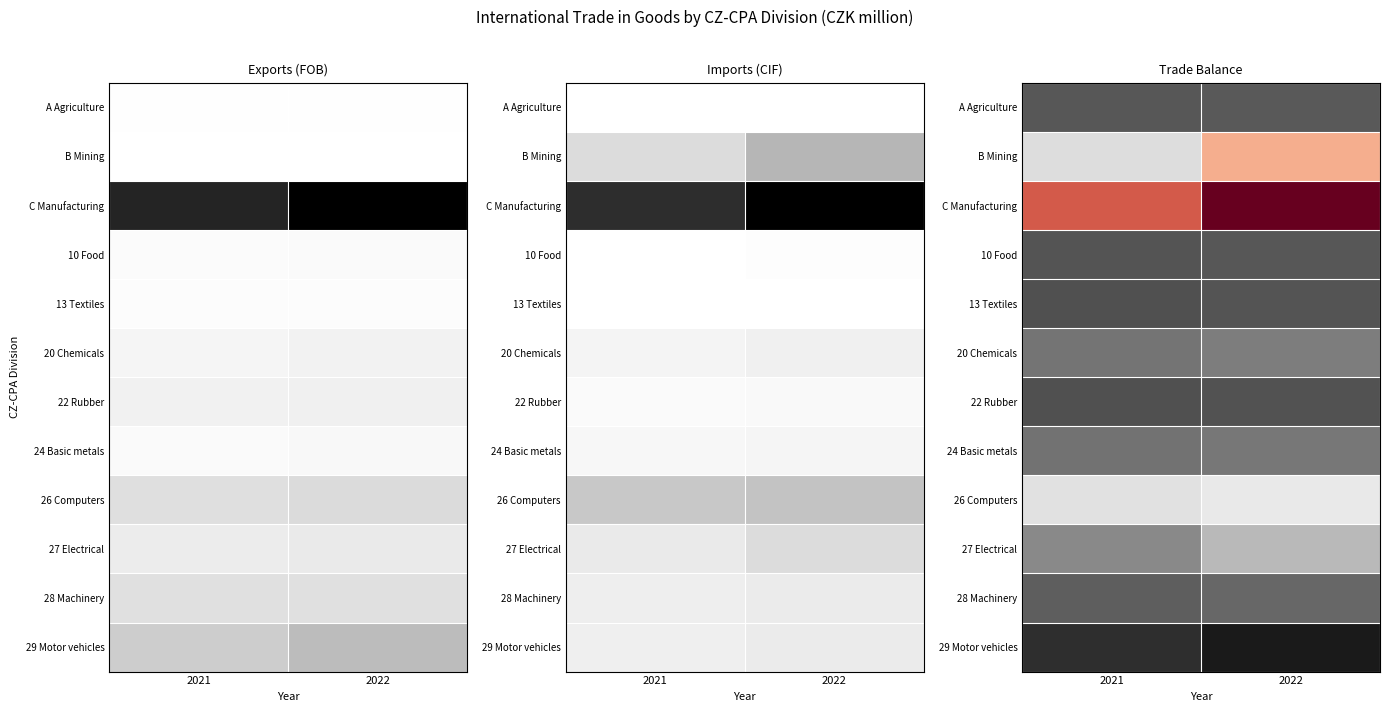

Count the number of data series in this chart.

12